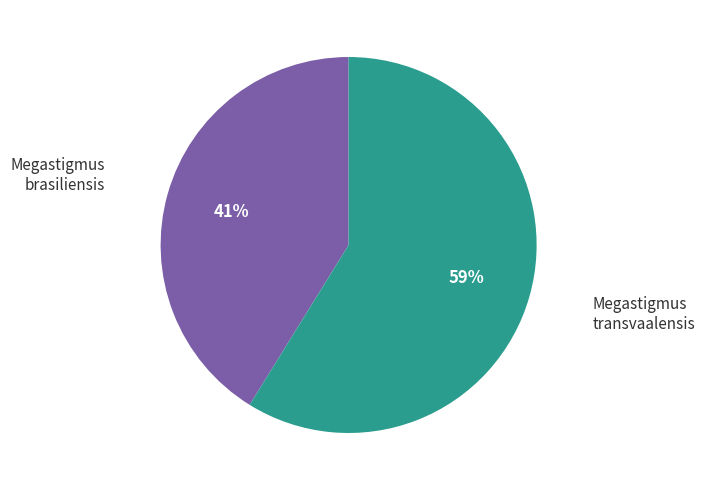

Rank the categories by value from lowest to highest.

Megastigmus brasiliensis, Megastigmus transvaalensis